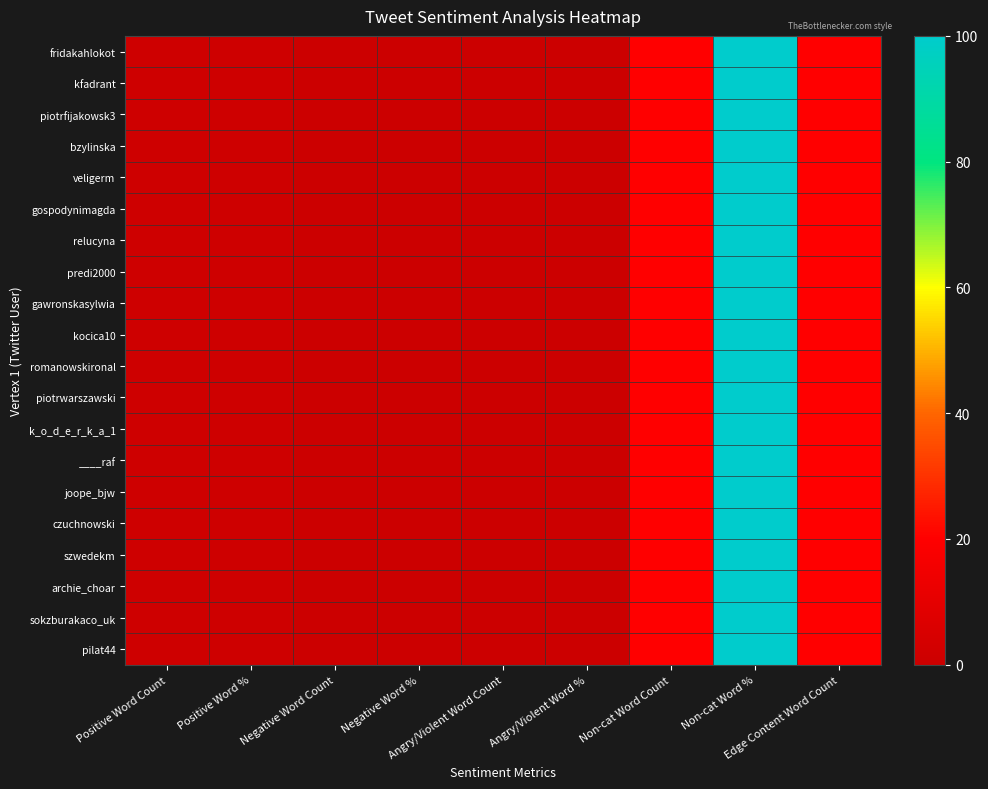

Rank the series by their maximum value, from highest to lowest.

fridakahlokot, kfadrant, piotrfijakowsk3, bzylinska, veligerm, gospodynimagda, relucyna, predi2000, gawronskasylwia, kocica10, romanowskironal, piotrwarszawski, k_o_d_e_r_k_a_1, ____raf, joope_bjw, czuchnowski, szwedekm, archie_choar, sokzburakaco_uk, pilat44